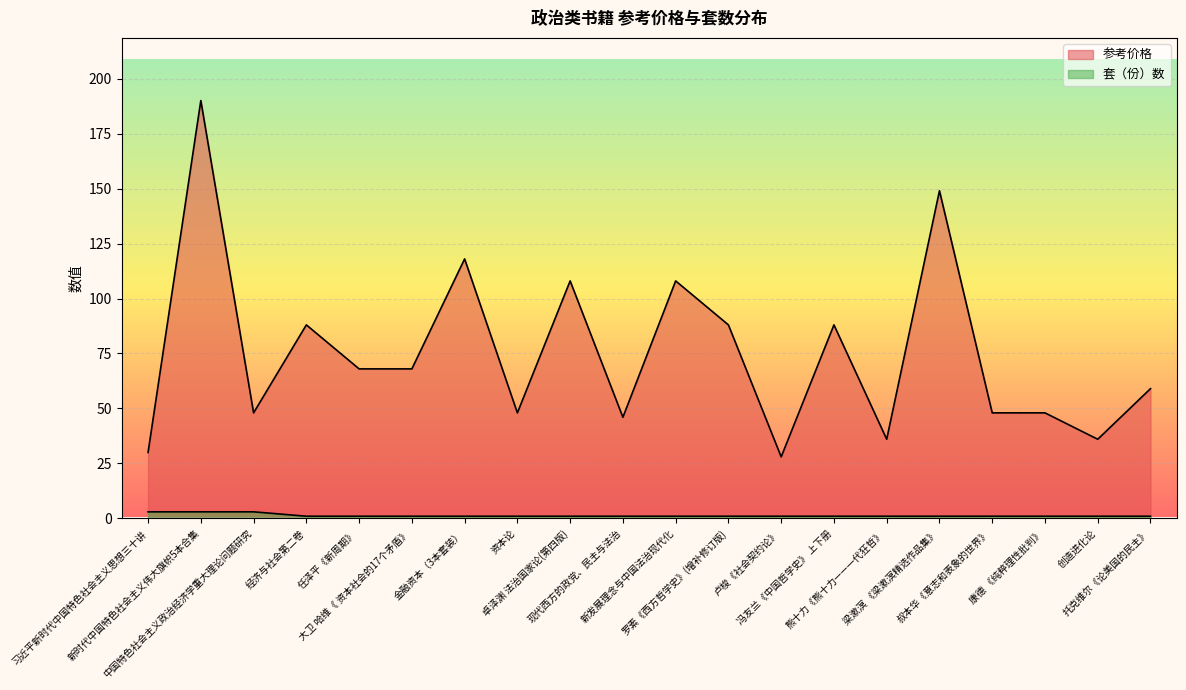

True or false: 套（份）数 and 参考价格 cross at least once.

False